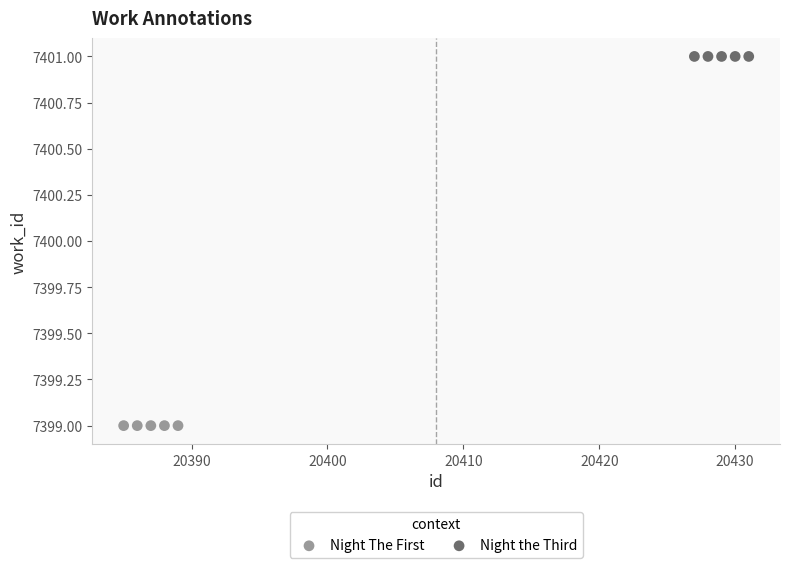

Which series contains the highest Y value?

Night the Third